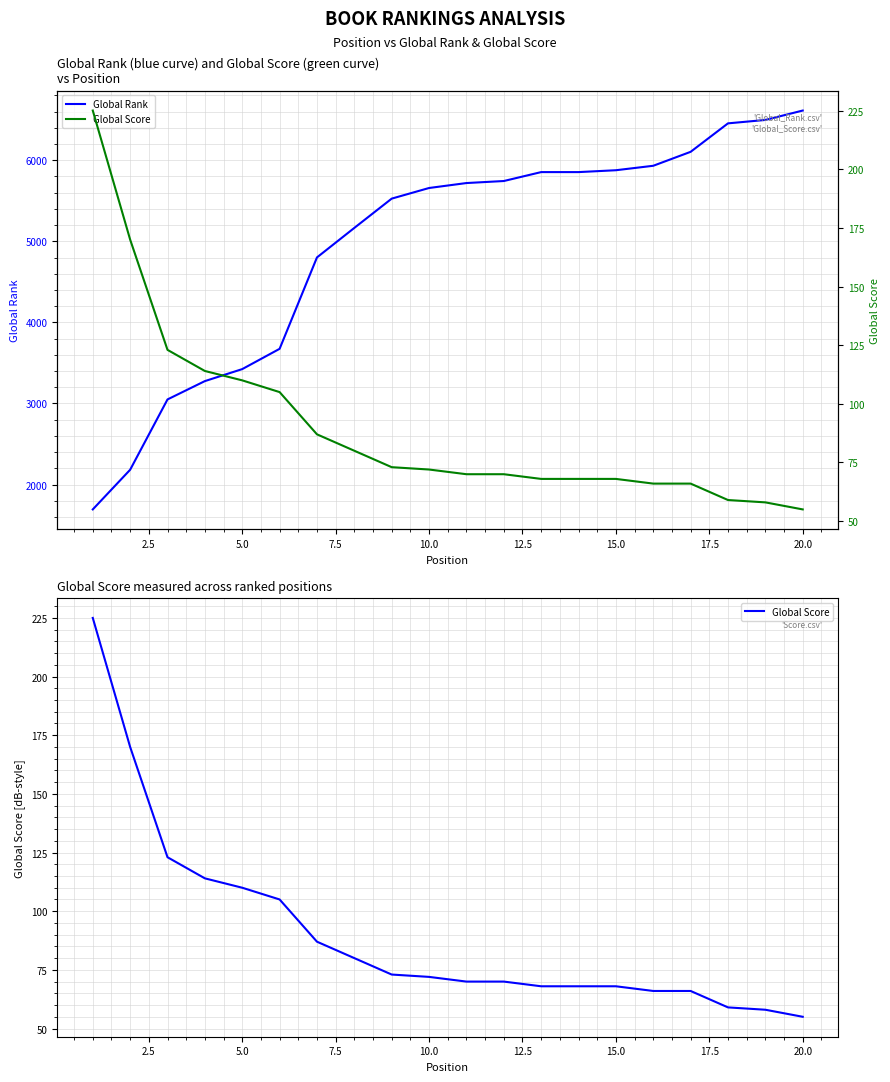

True or false: Global Rank and Global Score cross at least once.

False